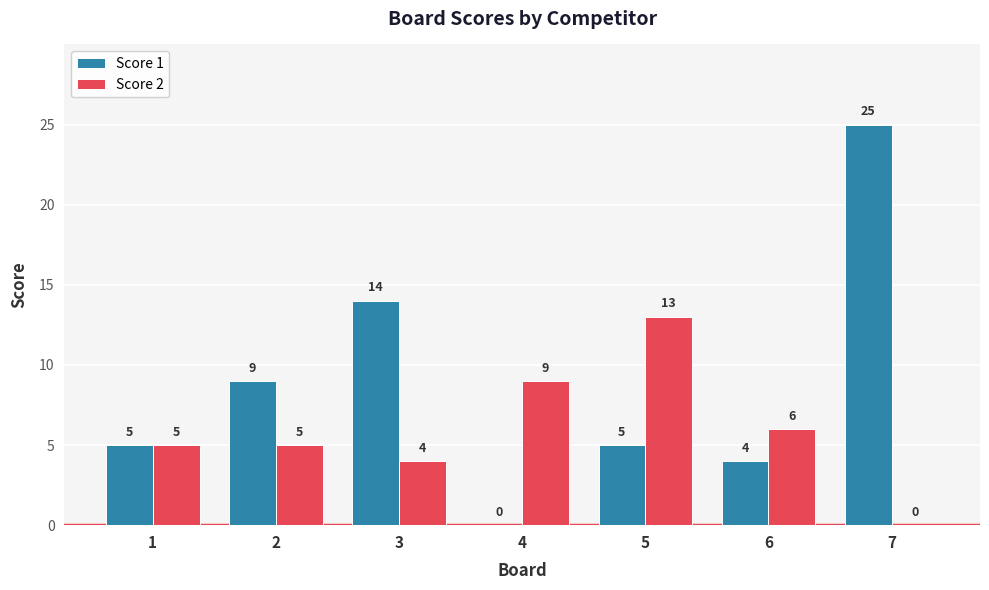

At which category does the chart reach its peak across all series?

7